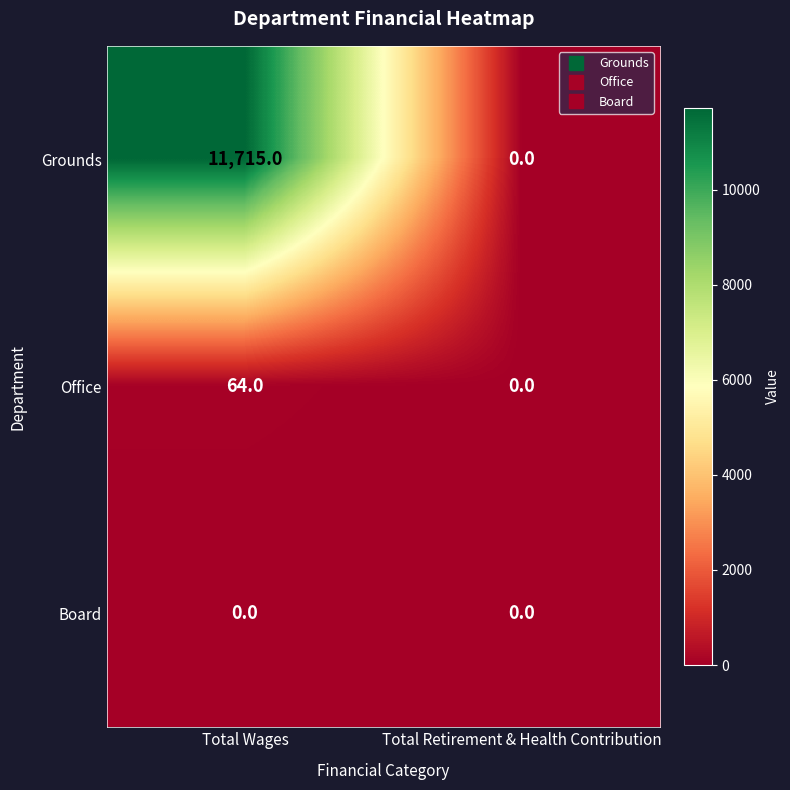

Is the value of Grounds at Total Wages greater than the value of Board at Total Wages?

Yes